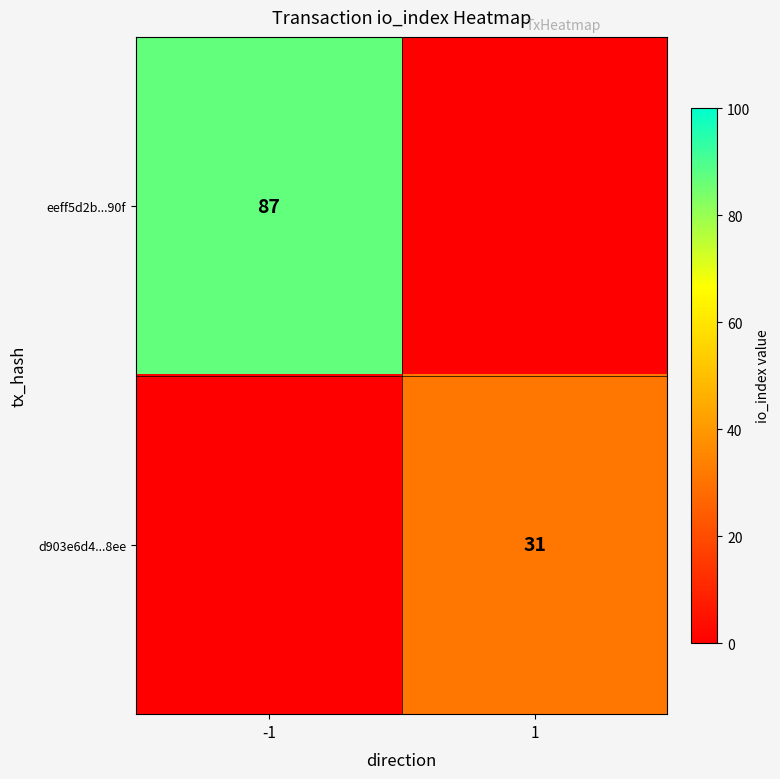

Is it true that d903e6d4...8ee equals 31 at 1?

True